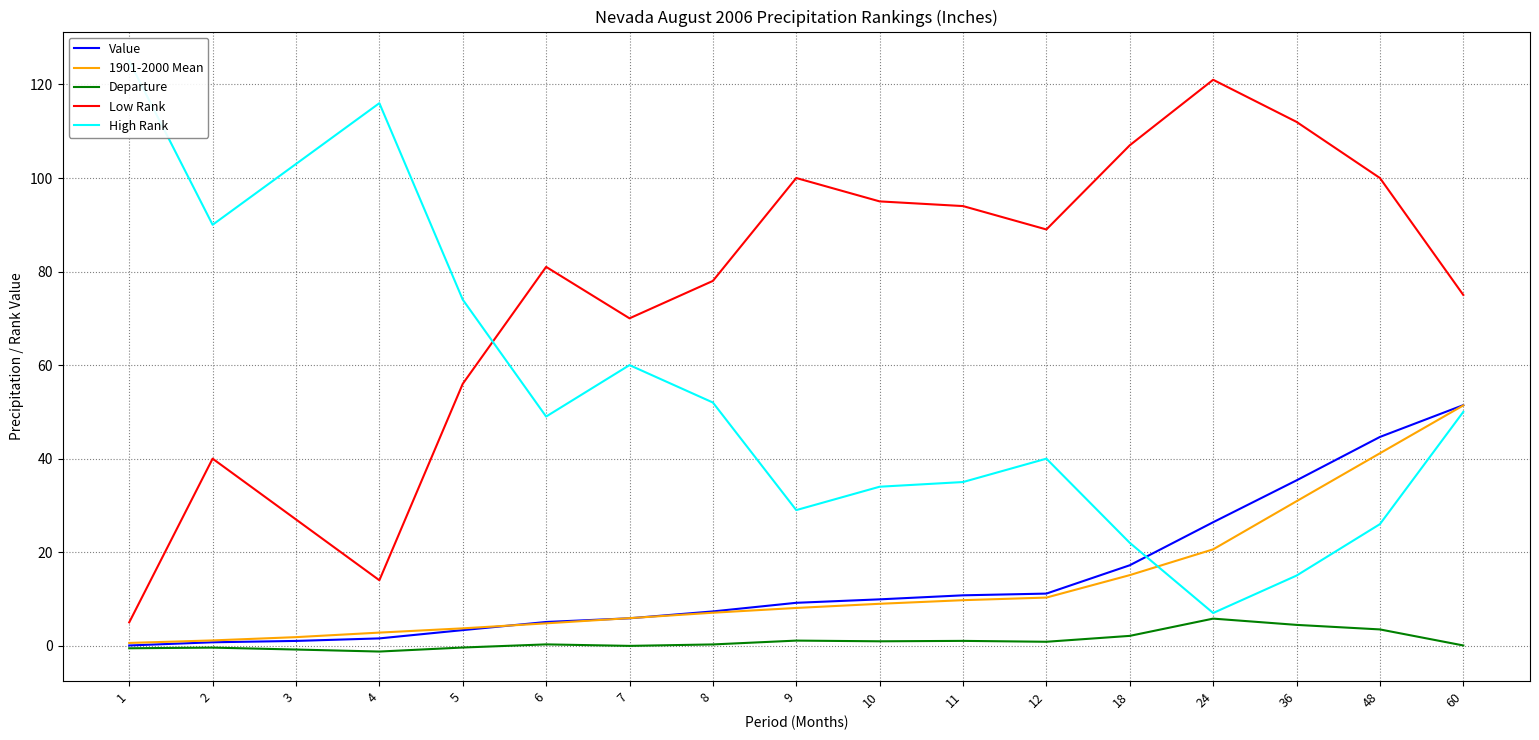

What are all the series names shown in the legend?

Value, 1901-2000 Mean, Departure, Low Rank, High Rank